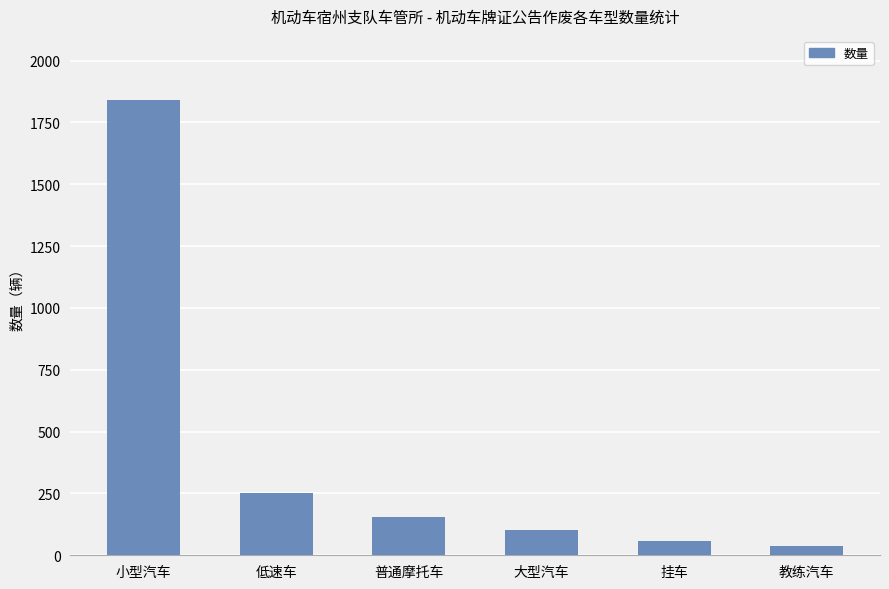

What position from the right is 挂车?

2